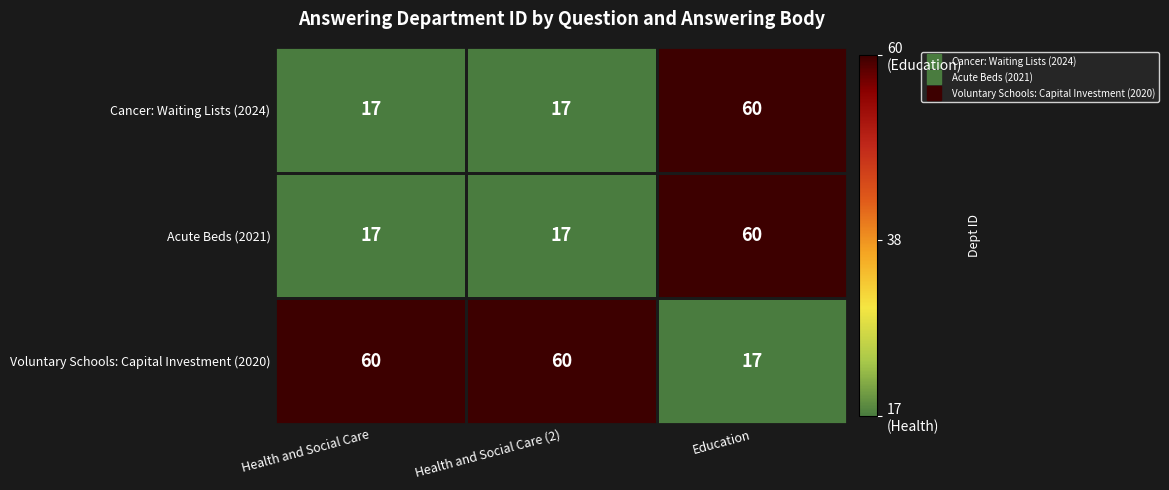

What is the average value of the Voluntary Schools: Capital Investment (2020) series?

46